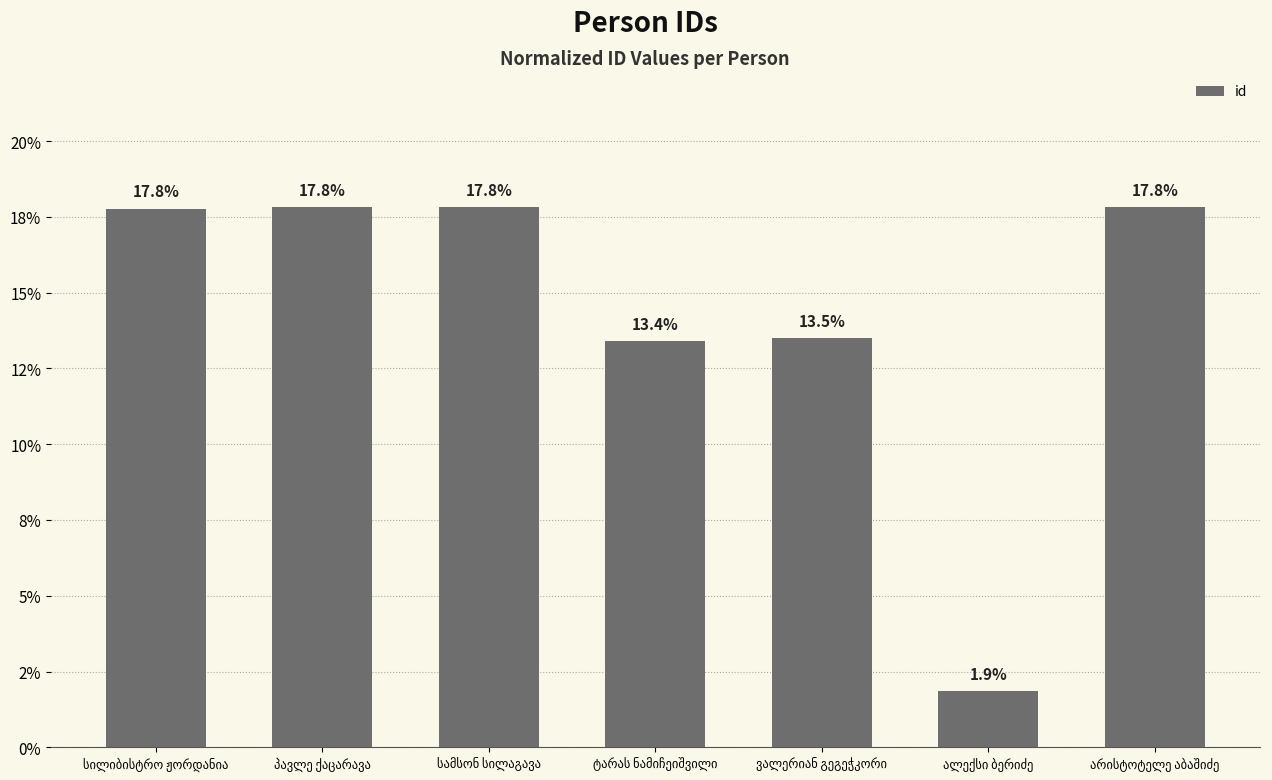

List the labels in order of value, smallest first.

ალექსი ბერიძე, ტარას ნამიჩეიშვილი, ვალერიან გეგეჭკორი, სილიბისტრო ჟორდანია, არისტოტელე აბაშიძე, პავლე ქაცარავა, სამსონ სილაგავა